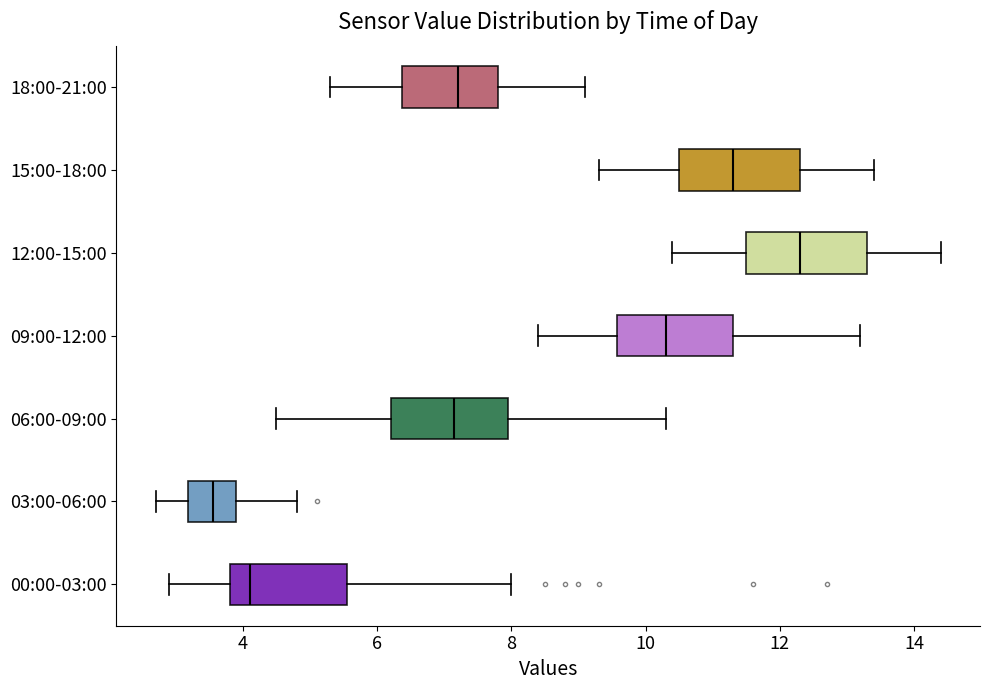

Reading bottom to top, read every box against the x-axis: the position of its median line, the range the box covers, and the ends of its whiskers. The values are not printed on the chart, so give them approximately, as read against the axis.

00:00-03:00: median 4.2, box 3.8 to 5.6, whiskers 3.0 to 8.0
03:00-06:00: median 3.6, box 3.2 to 4.0, whiskers 2.8 to 4.8
06:00-09:00: median 7.2, box 6.2 to 8.0, whiskers 4.6 to 10.4
09:00-12:00: median 10.4, box 9.6 to 11.4, whiskers 8.4 to 13.2
12:00-15:00: median 12.4, box 11.6 to 13.4, whiskers 10.4 to 14.4
15:00-18:00: median 11.4, box 10.6 to 12.4, whiskers 9.4 to 13.4
18:00-21:00: median 7.2, box 6.4 to 7.8, whiskers 5.4 to 9.2